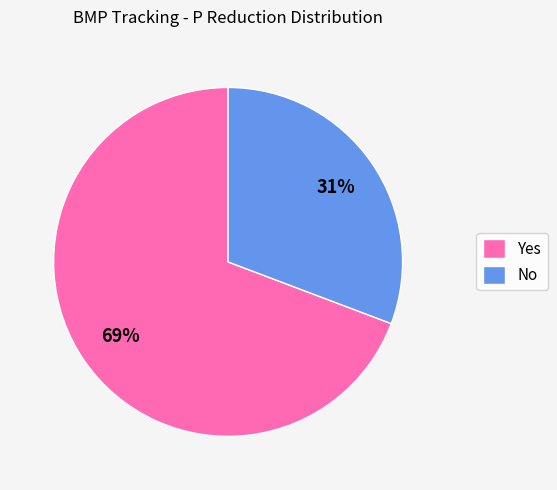

Which slice is the smallest?

No